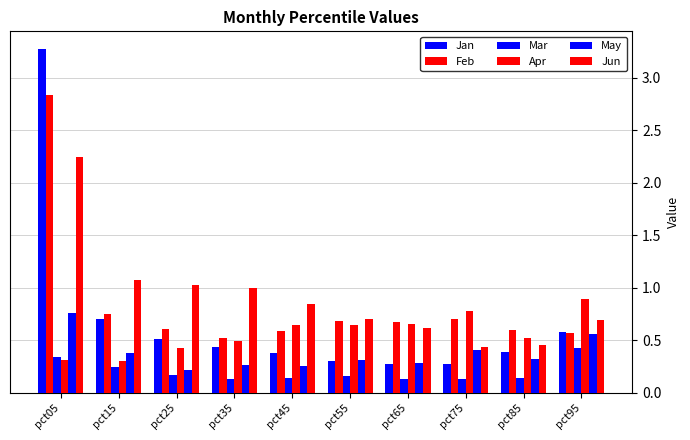

True or false: May has a value of 0.8 at pct05.

True